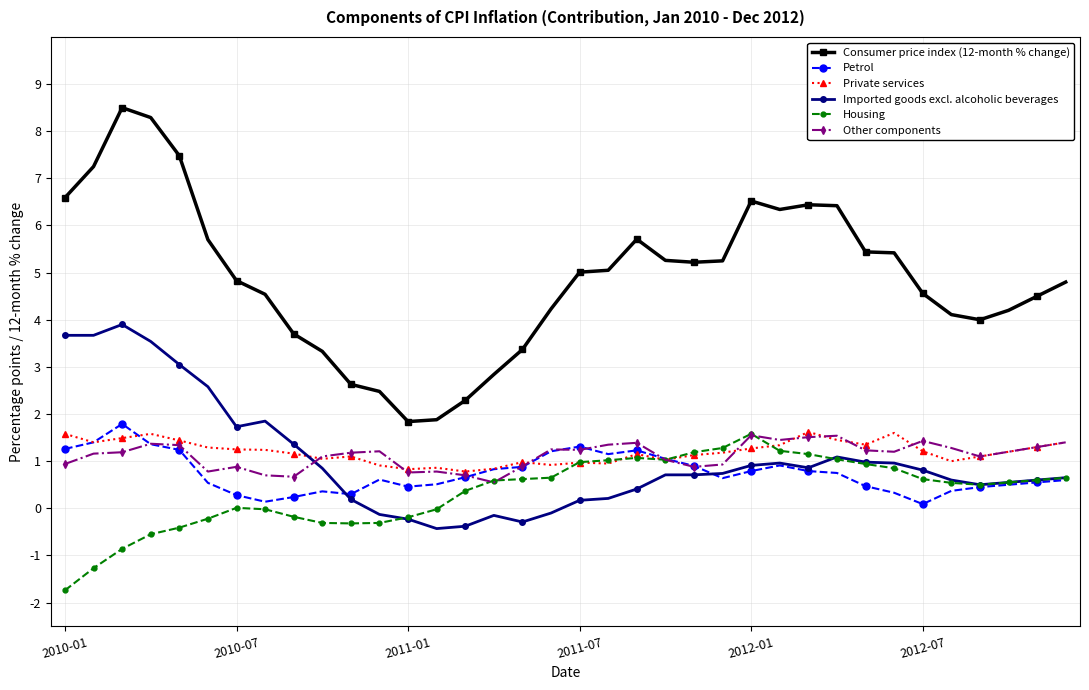

What is the smallest value displayed?

-1.7